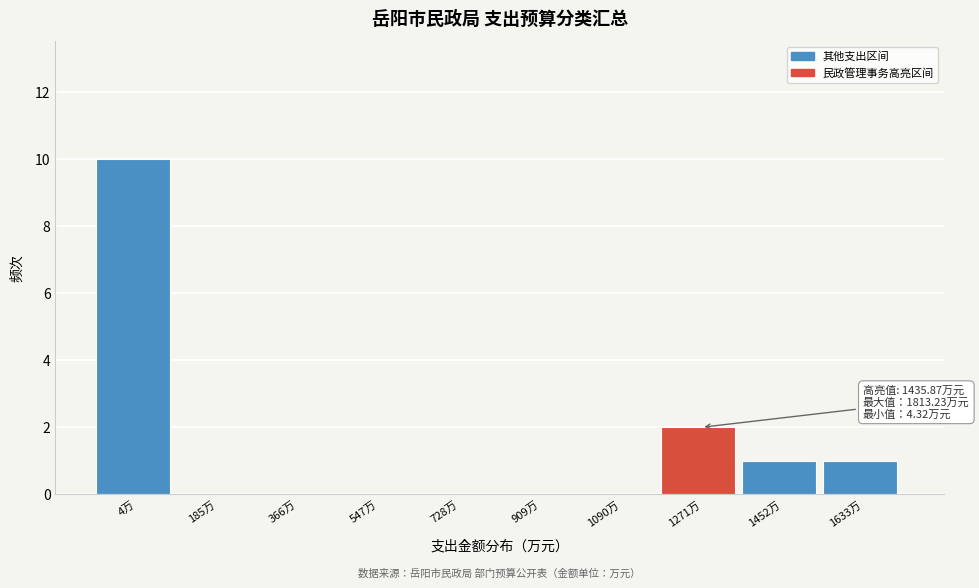

Reading left to right, transcribe all the data shown in this chart.

4万=10	185万=0	366万=0	547万=0	728万=0	909万=0	1090万=0	1271万=2	1452万=1	1633万=1